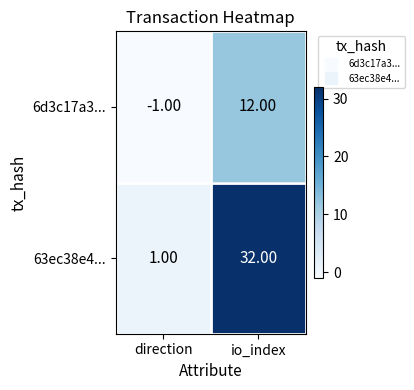

Where is 63ec38e4... nearest to the value 16?

direction